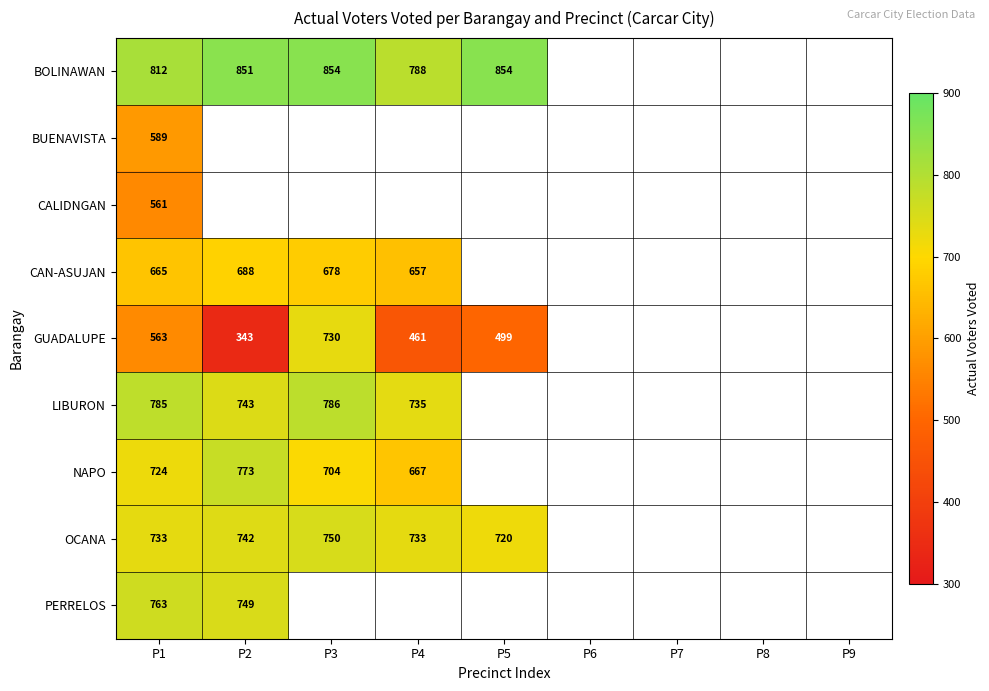

At which category is the sum across all series the highest?

P1